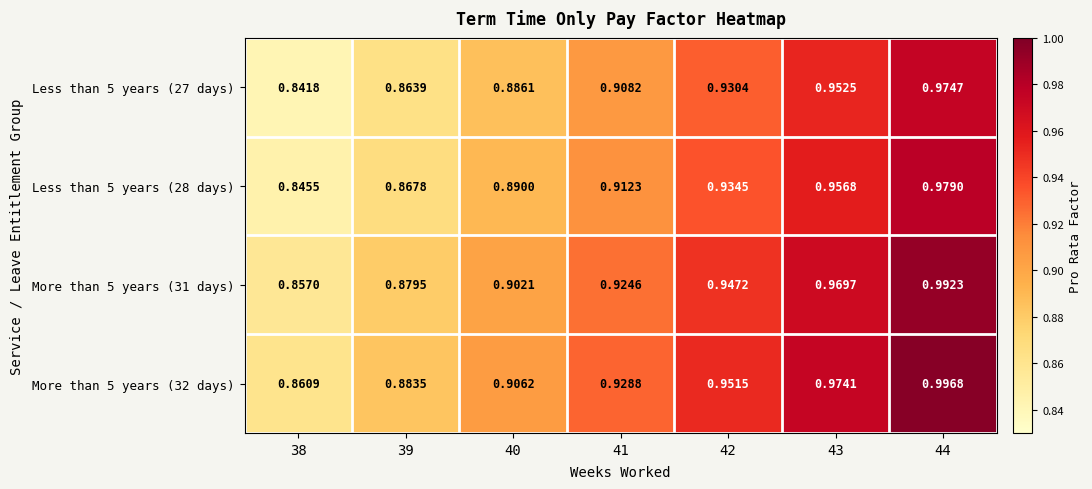

Rank the series at 42 from highest to lowest value.

More than 5 years (32 days), More than 5 years (31 days), Less than 5 years (28 days), Less than 5 years (27 days)